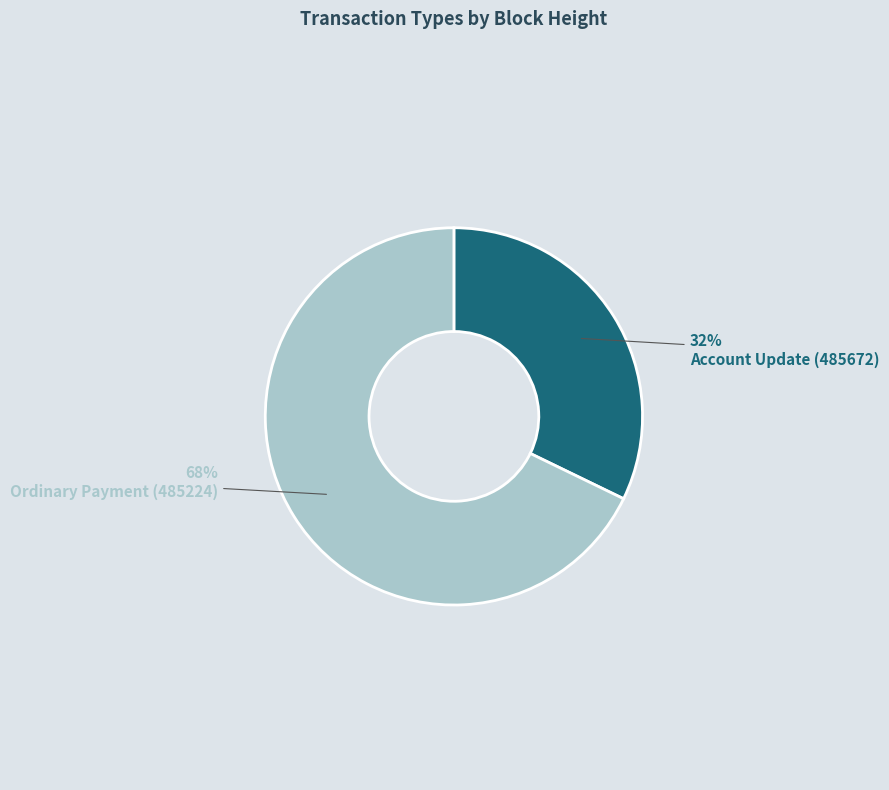

Combined, do Account Update (485672) and Ordinary Payment (485224) account for over 50%?

Yes